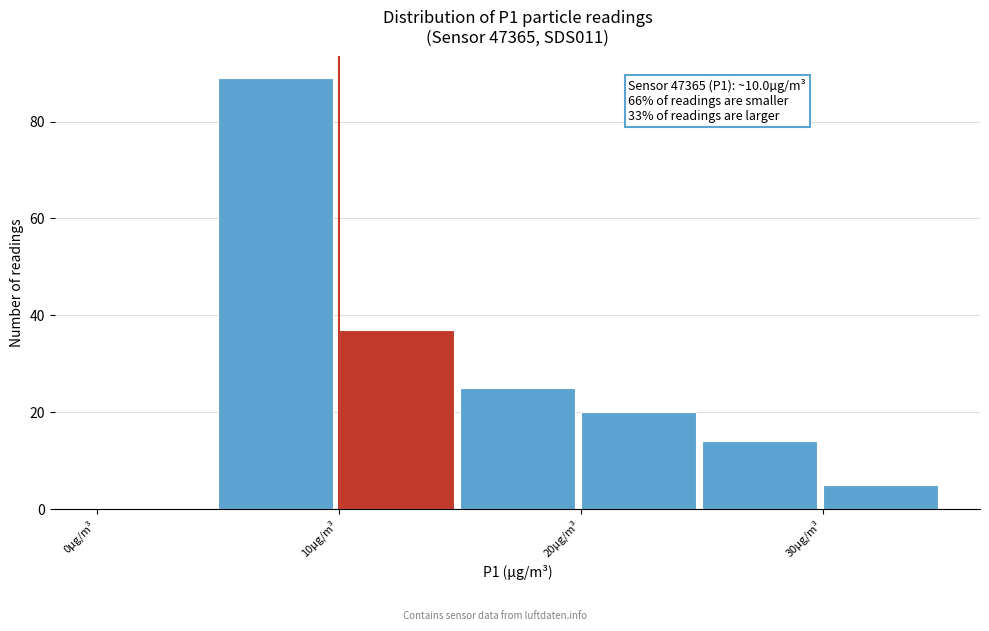

Over which range of the x-axis is the bar tallest?

5 to 10